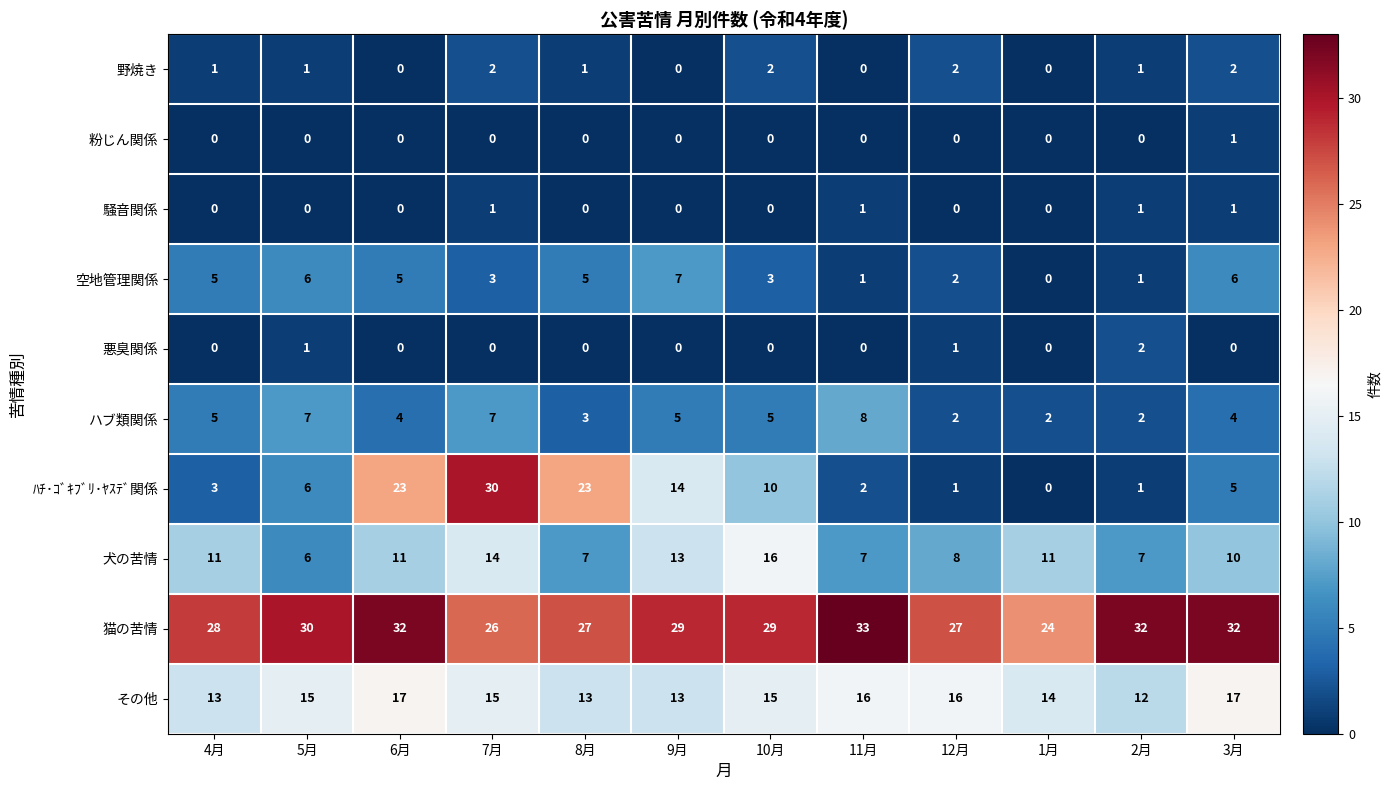

True or false: 悪臭関係 has a value of -1 at 3月.

False